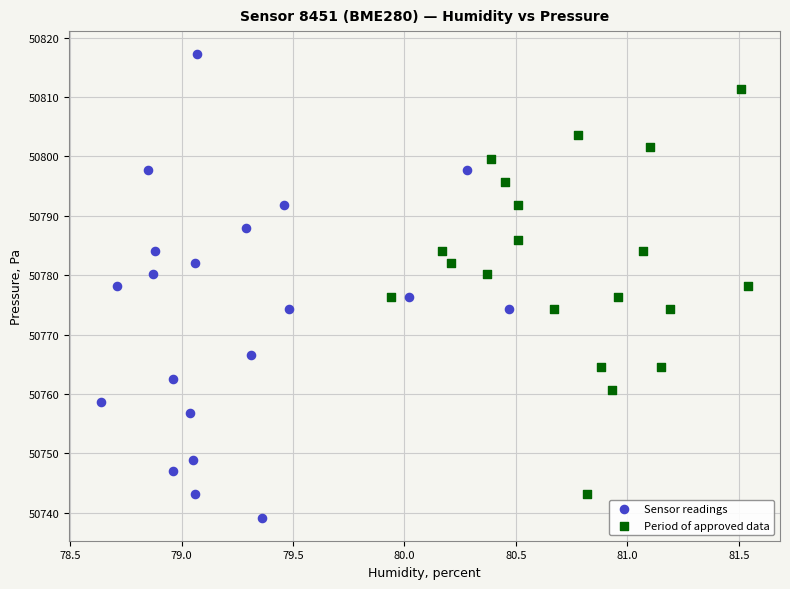

Which series reaches the minimum Y coordinate?

Sensor readings